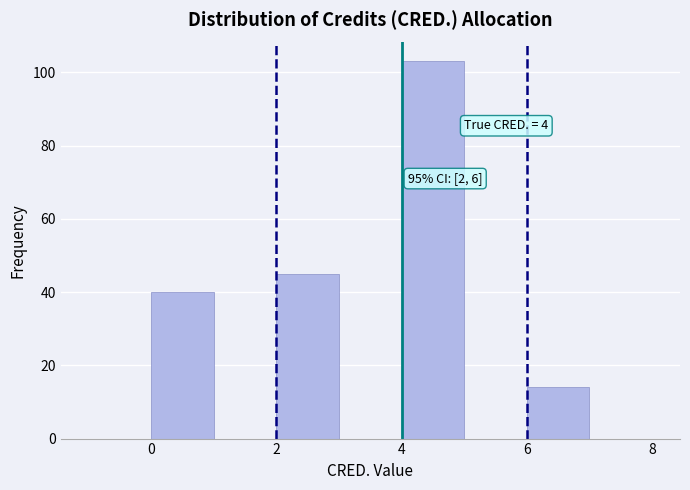

Over which range of the x-axis is the bar tallest?

4 to 5